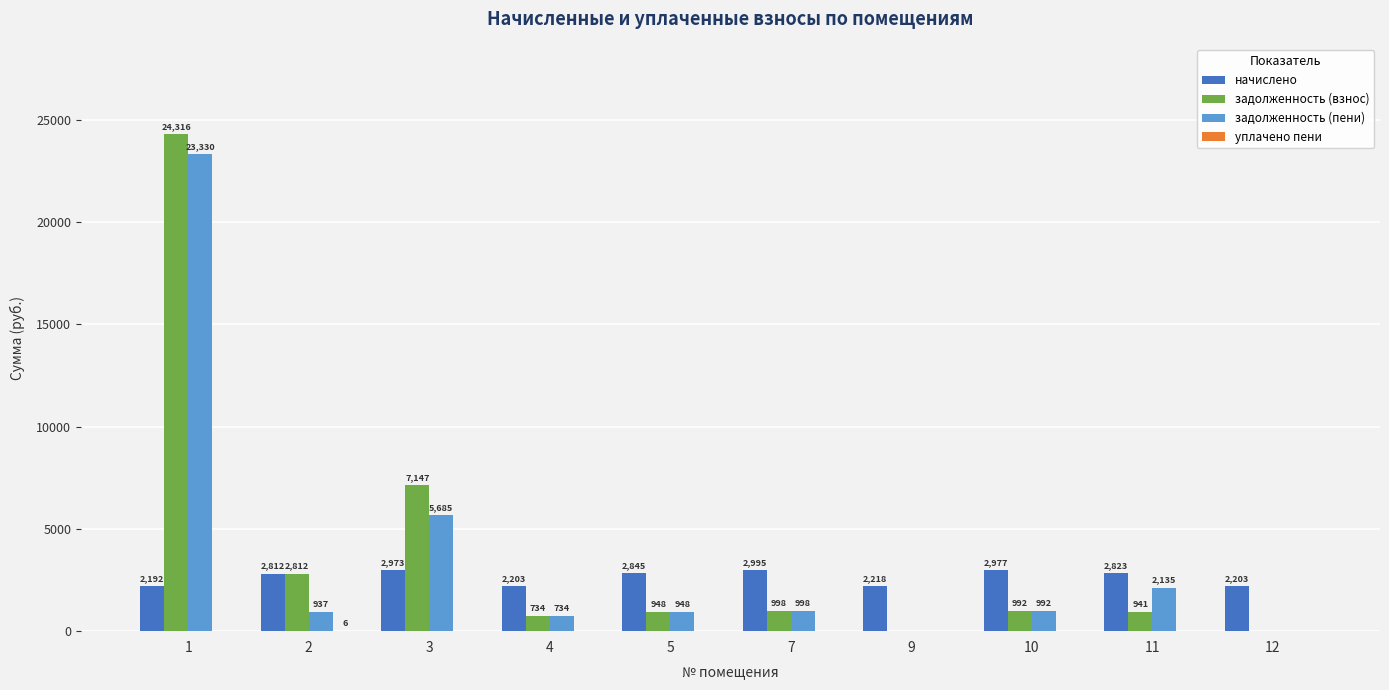

True or false: начислено has a value of 712.9 at 9.

False